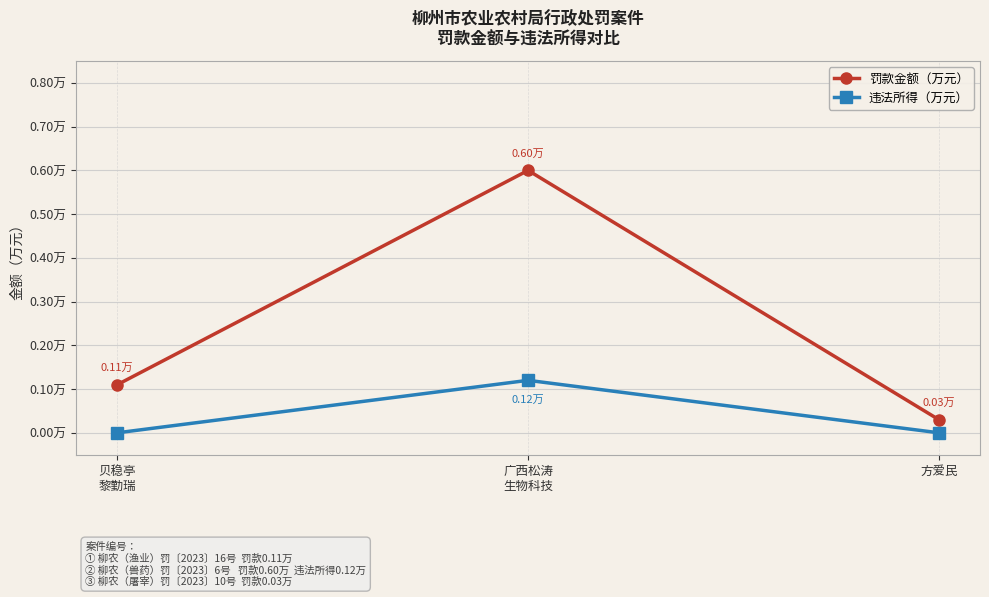

What is the maximum value shown in the chart?

0.6